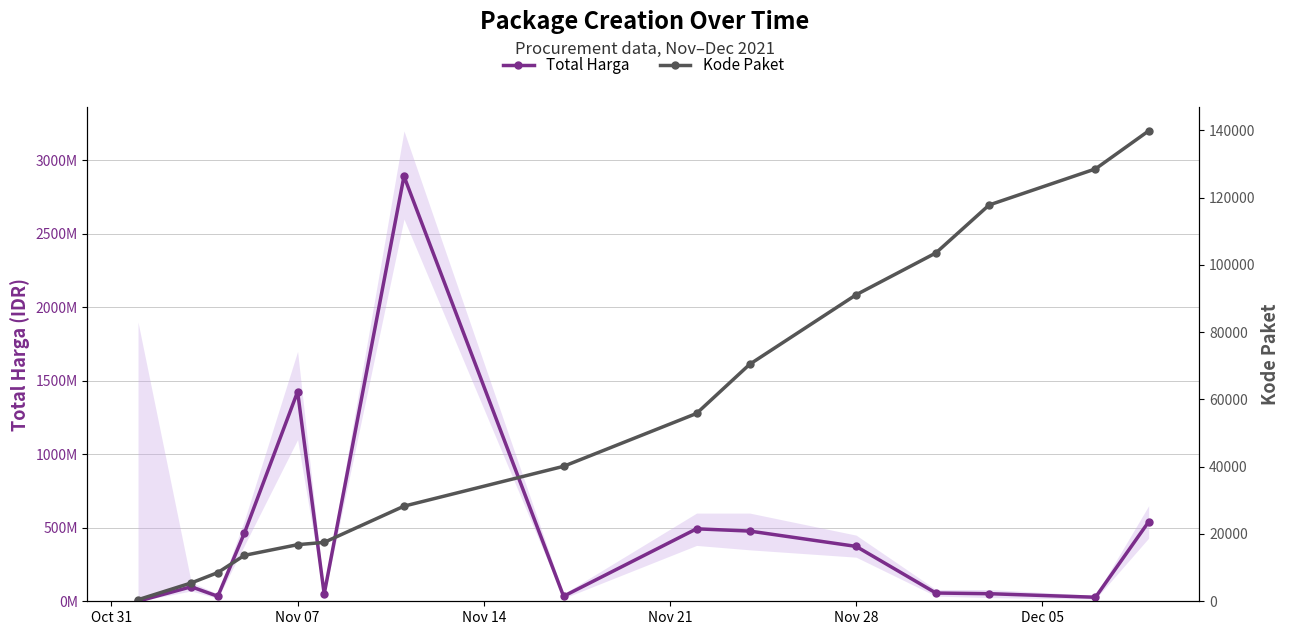

True or false: Kode Paket and Total Harga intersect in this chart.

False